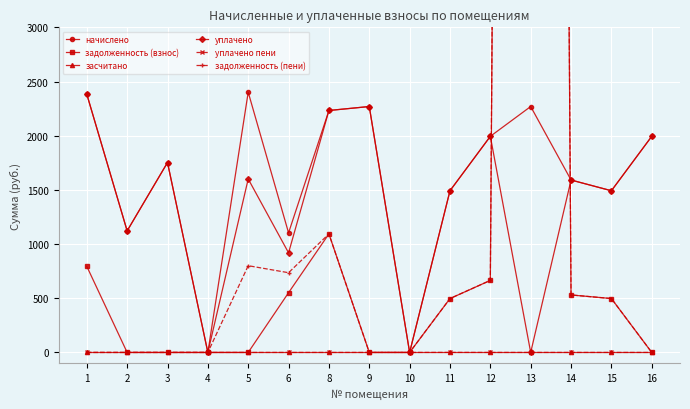

Which has a higher value, 6 or 5?

5